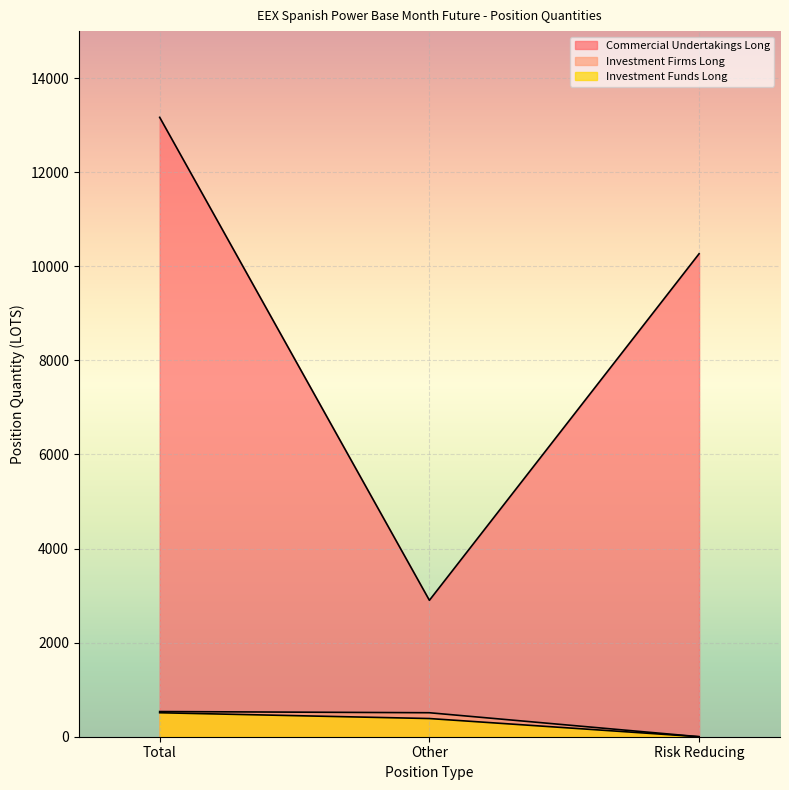

What is the maximum value shown in the chart?

13167.0